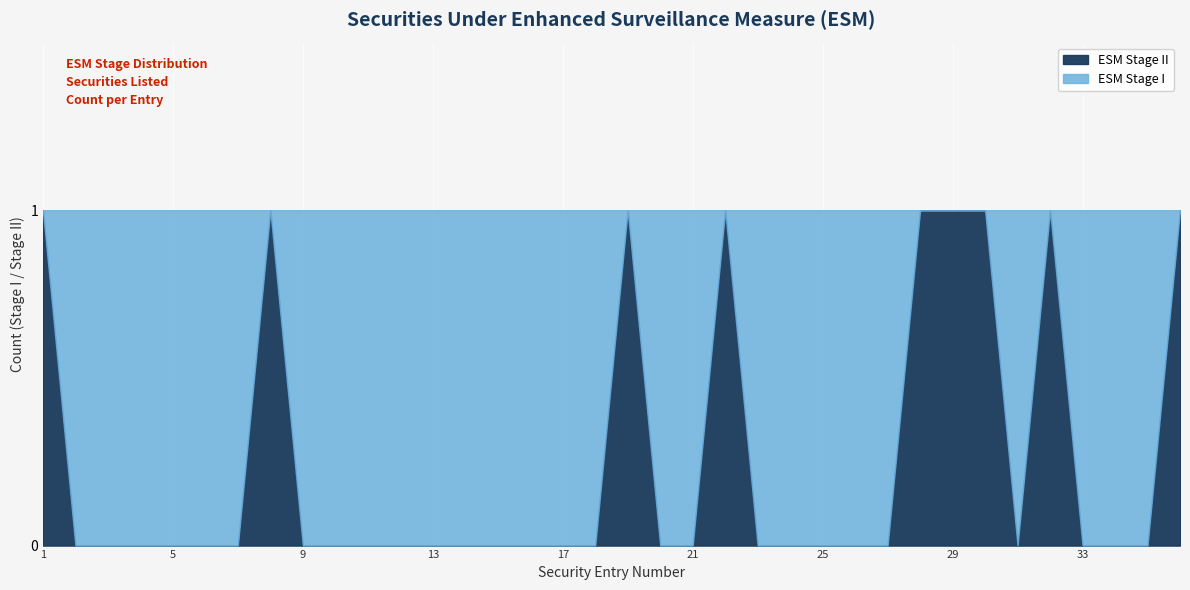

Rank the series by their average value, from highest to lowest.

ESM Stage I, ESM Stage II